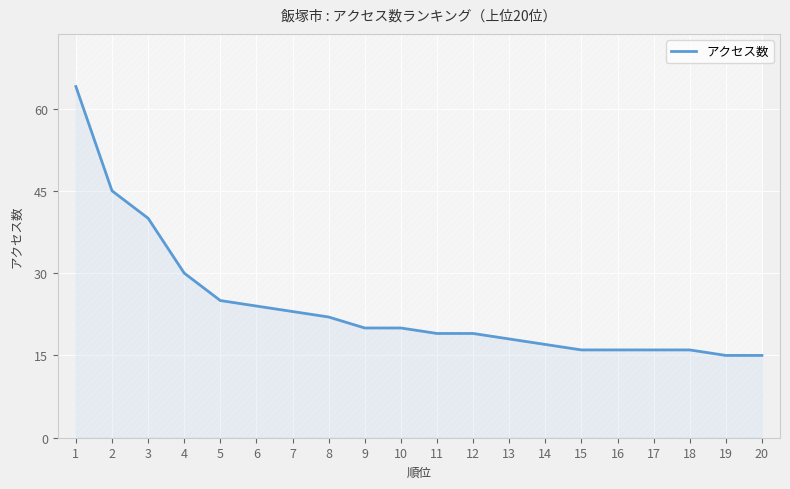

True or false: the data shows 20 at 9.

True